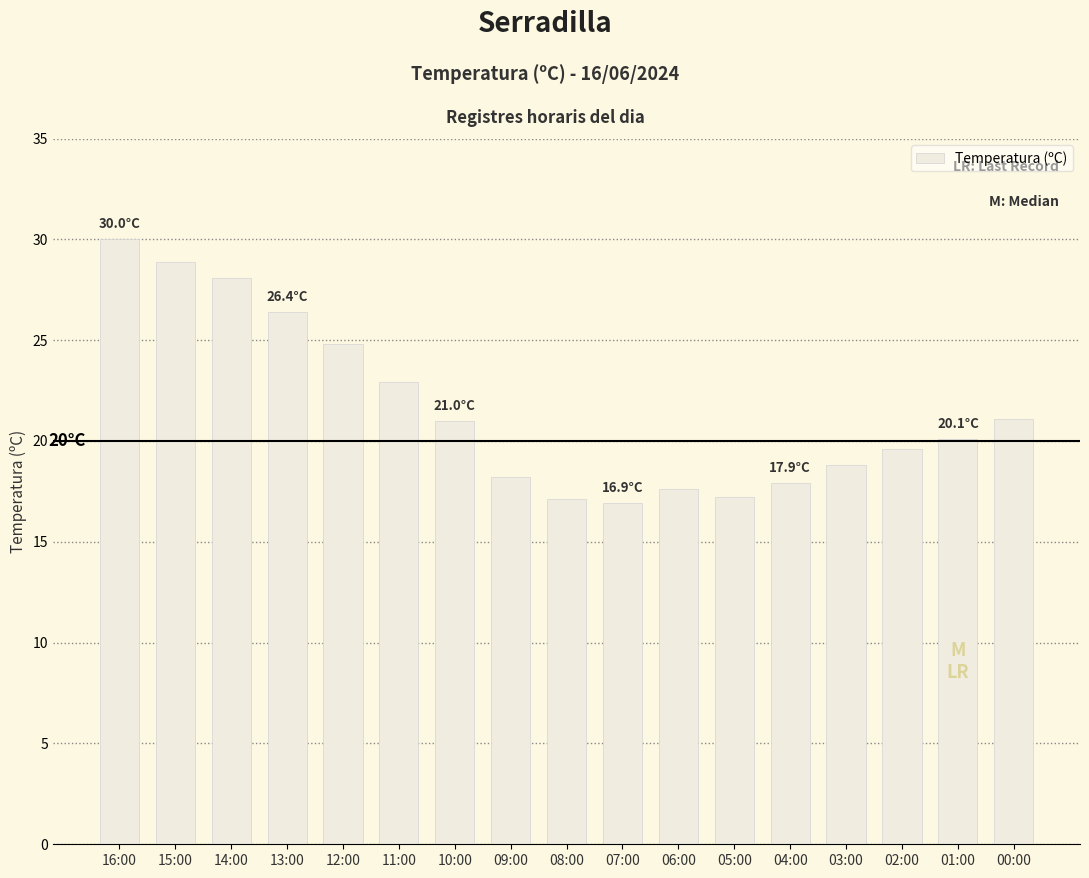

What is the label of the 13th bar from the right?

12:00